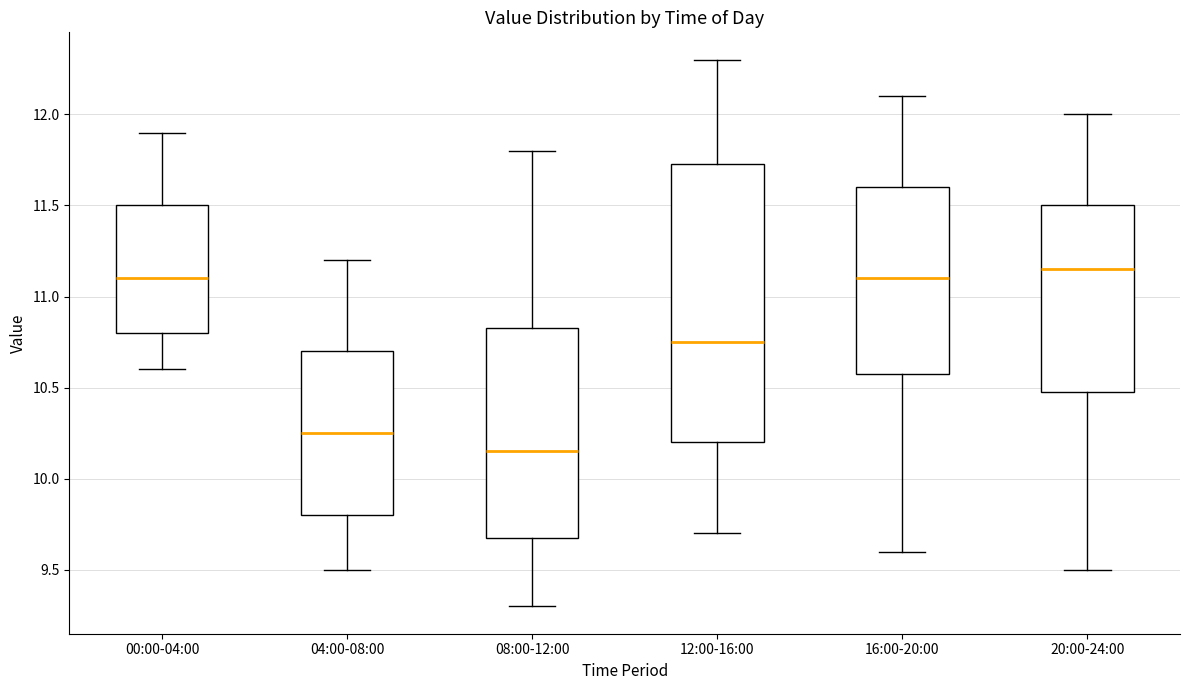

Reading left to right, transcribe this box plot: for each box, give where its median line is, the range the box spans, and where its two whiskers end, as read against the y-axis. The values are not printed on the chart, so give them approximately, as read against the axis.

00:00-04:00: median 11.10, box 10.80 to 11.50, whiskers 10.60 to 11.90
04:00-08:00: median 10.25, box 9.80 to 10.70, whiskers 9.50 to 11.20
08:00-12:00: median 10.15, box 9.70 to 10.85, whiskers 9.30 to 11.80
12:00-16:00: median 10.75, box 10.20 to 11.75, whiskers 9.70 to 12.30
16:00-20:00: median 11.10, box 10.60 to 11.60, whiskers 9.60 to 12.10
20:00-24:00: median 11.15, box 10.50 to 11.50, whiskers 9.50 to 12.00